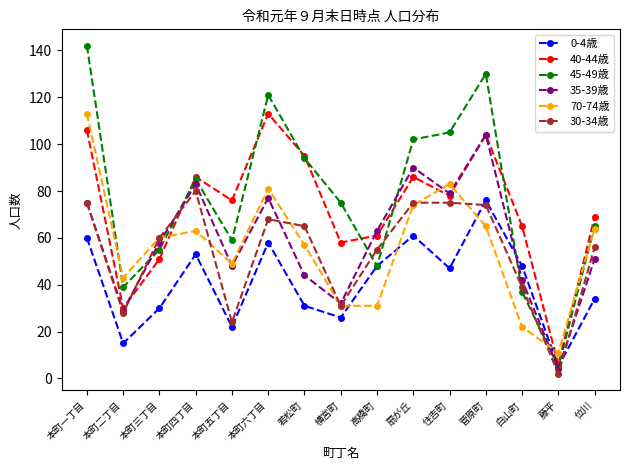

What is the maximum value shown in the chart?

142